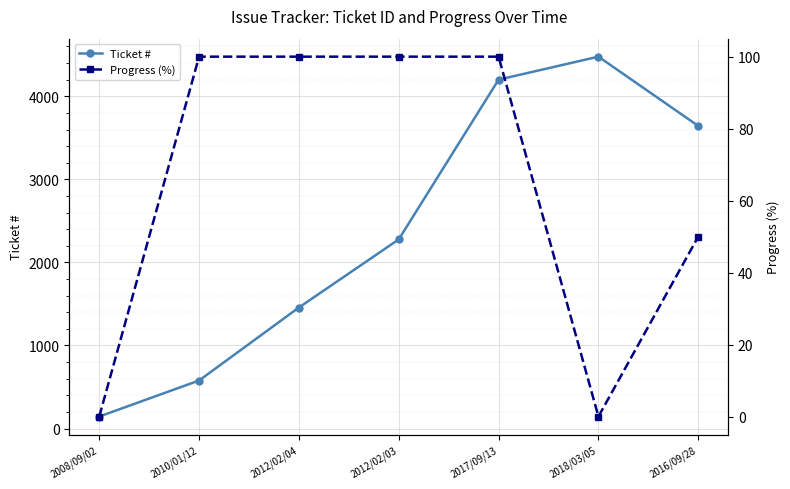

Where is the first local maximum for Ticket #?

2018/03/05